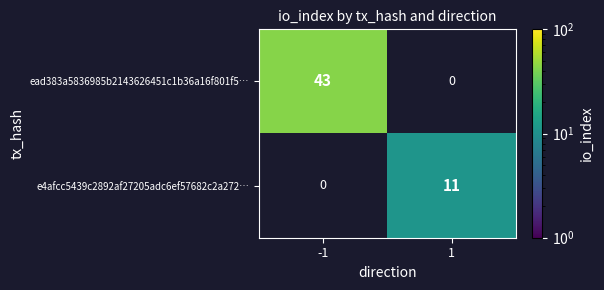

What is the average value of the e4afcc5439c2892af27205adc6ef57682c2a272… series?

6